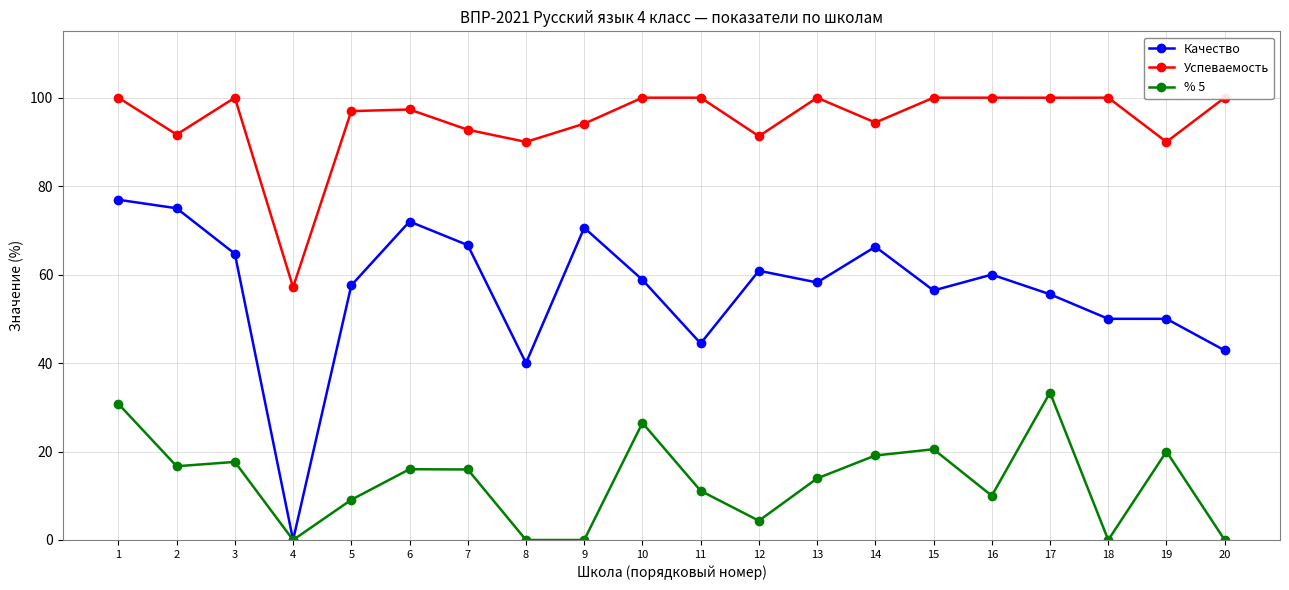

List the labels in order of % 5 value, smallest first.

4, 8, 9, 18, 20, 12, 5, 16, 11, 13, 7, 6, 2, 3, 14, 19, 15, 10, 1, 17